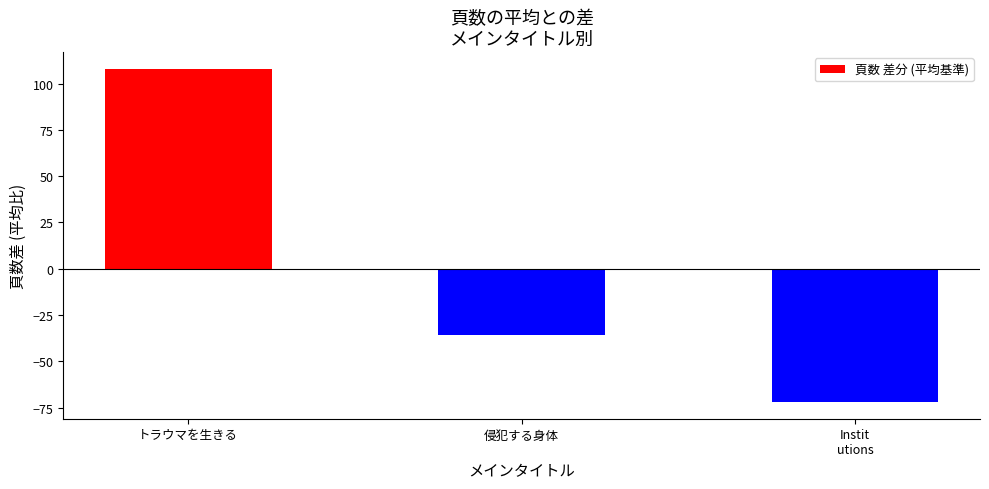

What is the approximate value at 侵犯する身体?

-36